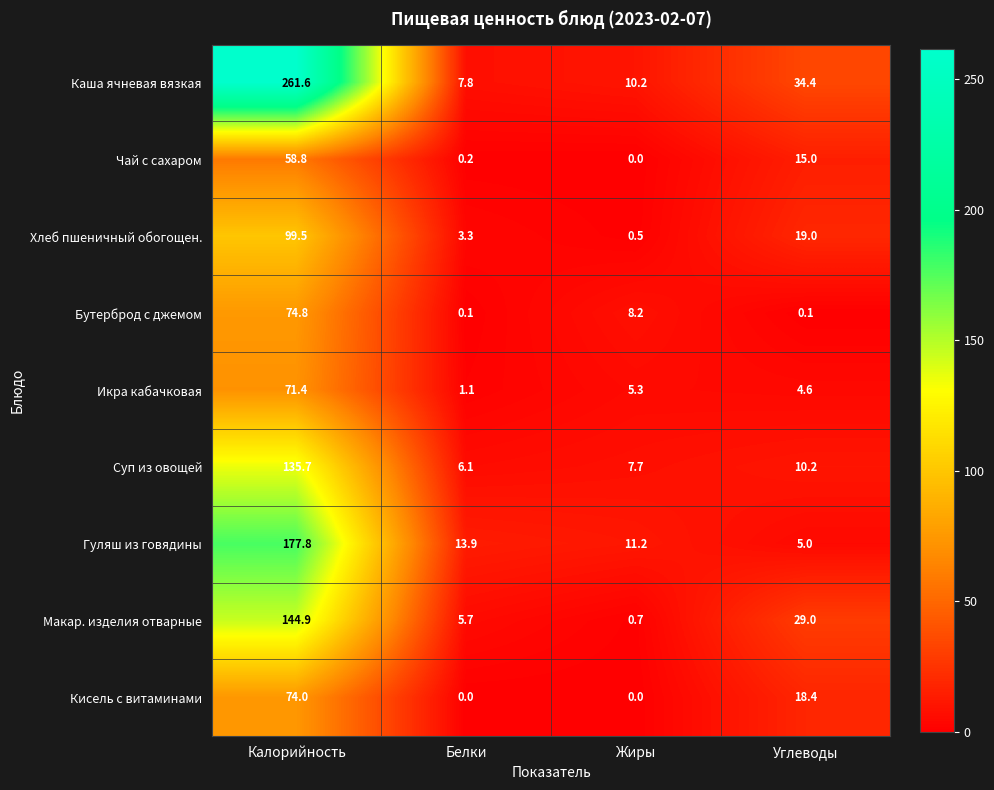

Which category has the highest value in the Гуляш из говядины series?

Калорийность